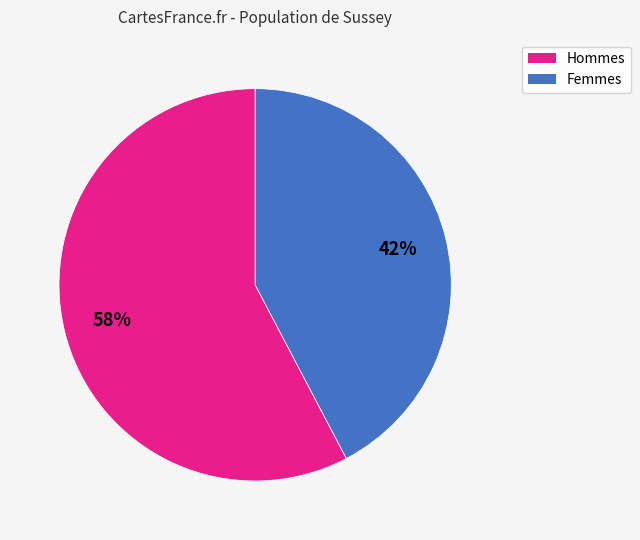

To the nearest percent, what percentage of the pie is Femmes?

42%